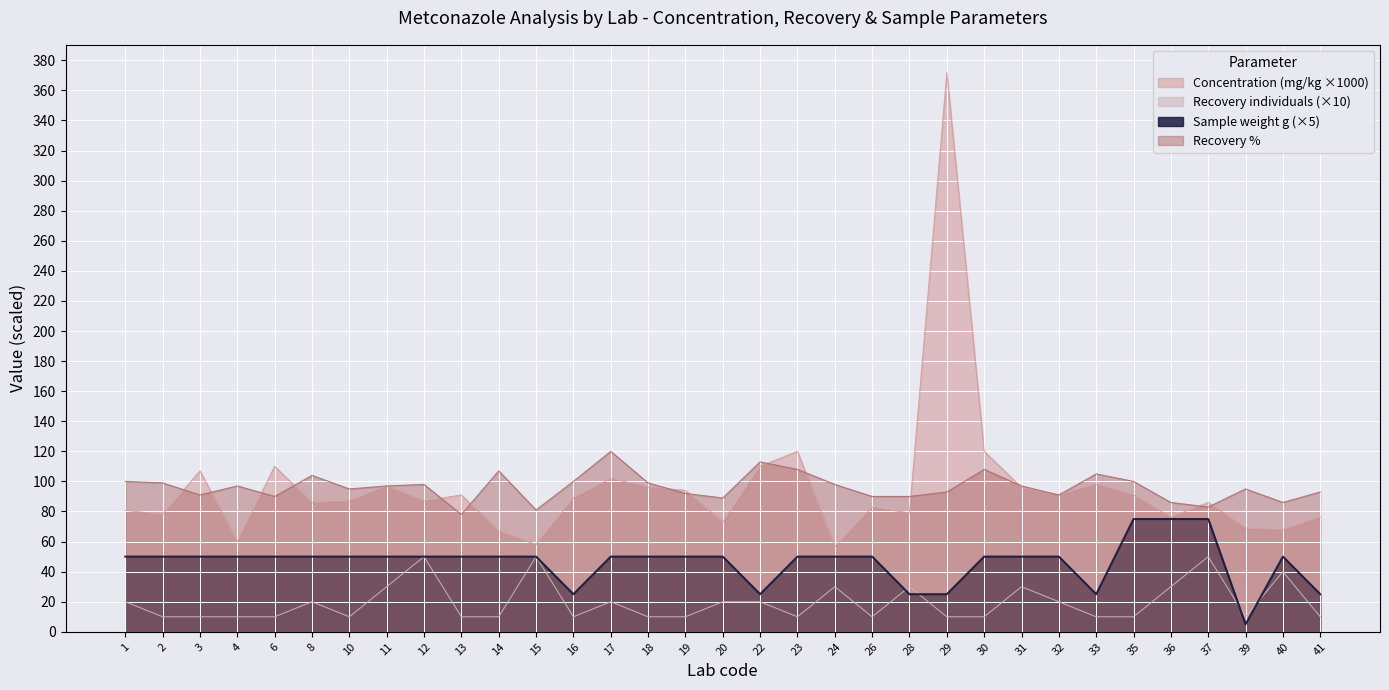

Reading left to right, what are all the values shown in this chart?

Concentration (mg/kg): 80.8	78.0	107.0	60.0	110.0	86.0	87.0	97.0	87.0	91.0	67.0	58.0	89.0	102.0	96.3	94.0	73.0	110.0	120.0	56.5	82.9	79.0	371.7	120.0	96.0	91.0	98.2	91.0	76.3	86.0	69.0	67.8	76.3
Recovery %: 100.0	99.0	91.0	97.0	90.0	104.0	95.0	97.0	98.0	78.0	107.0	81.0	100.0	120.0	99.0	92.0	89.0	113.0	108.0	98.0	90.0	90.0	93.0	108.0	97.0	91.0	105.0	100.0	86.0	83.0	95.0	86.0	93.0
Recovery individuals: 20.0	10.0	10.0	10.0	10.0	20.0	10.0	30.0	50.0	10.0	10.0	50.0	10.0	20.0	10.0	10.0	20.0	20.0	10.0	30.0	10.0	30.0	10.0	10.0	30.0	20.0	10.0	10.0	30.0	50.0	10.0	40.0	10.0
Sample weight (g): 50.0	50.0	50.0	50.0	50.0	50.0	50.0	50.0	50.0	50.0	50.0	50.0	25.0	50.0	50.0	50.0	50.0	25.0	50.0	50.0	50.0	25.0	25.0	50.0	50.0	50.0	25.0	75.0	75.0	75.0	5.0	50.0	25.0